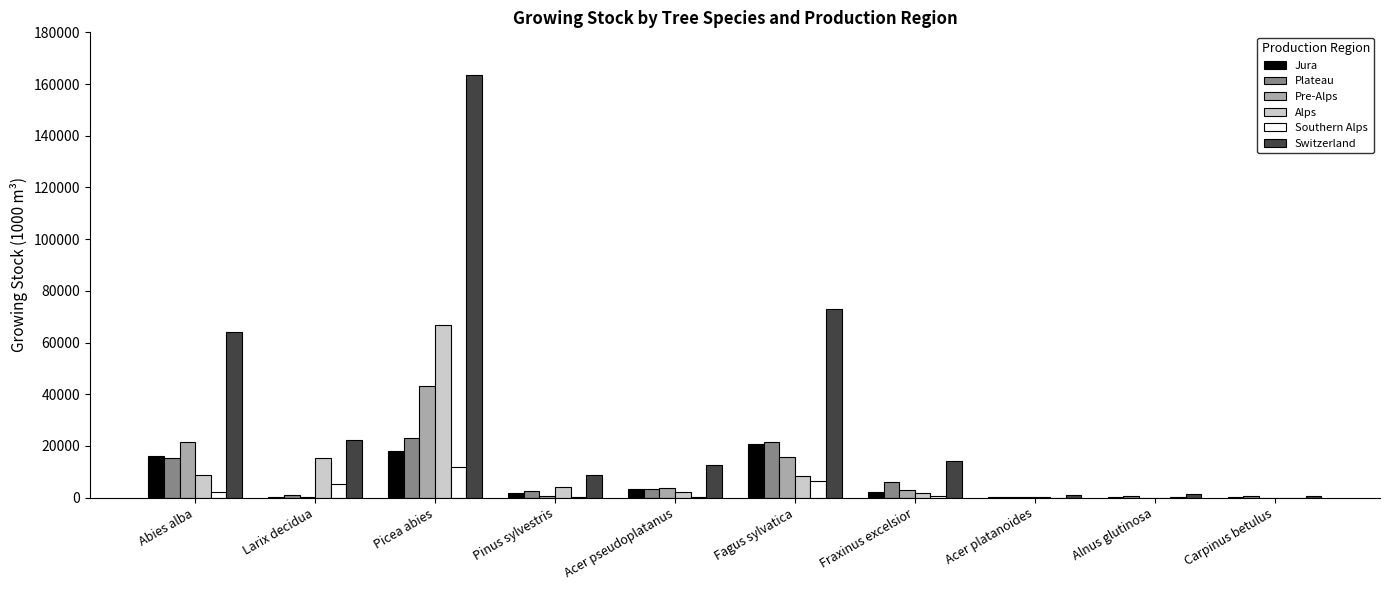

How many groups of bars are there?

10